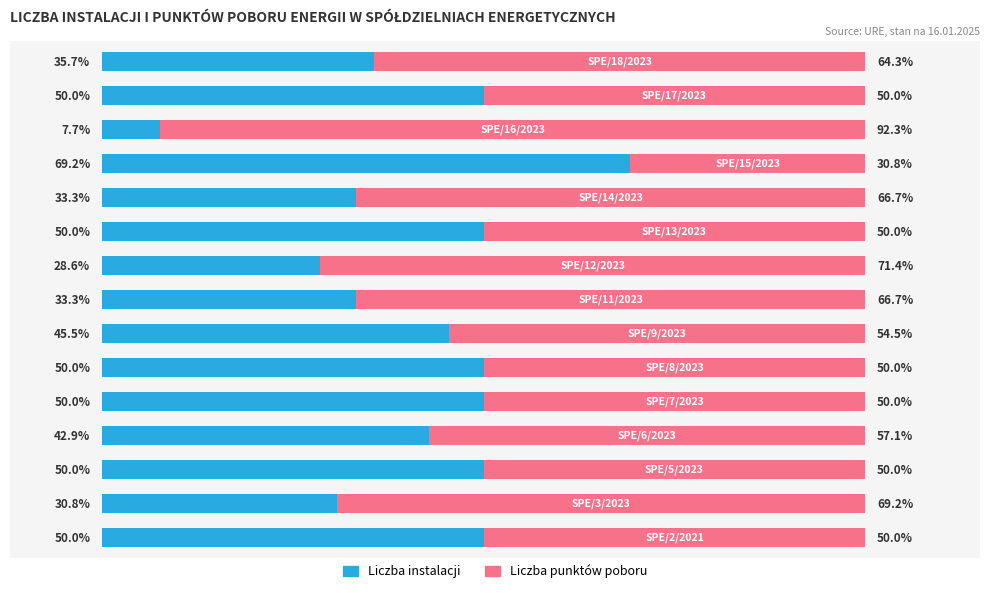

What are all the series names shown in the legend?

Liczba instalacji, Liczba punktów poboru